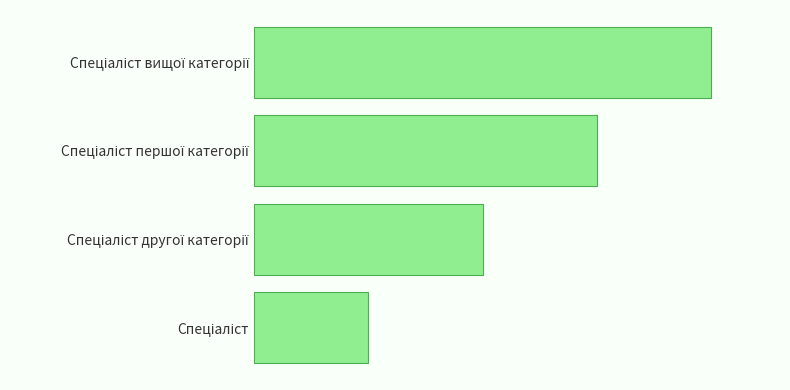

Are the bars horizontal?

Yes